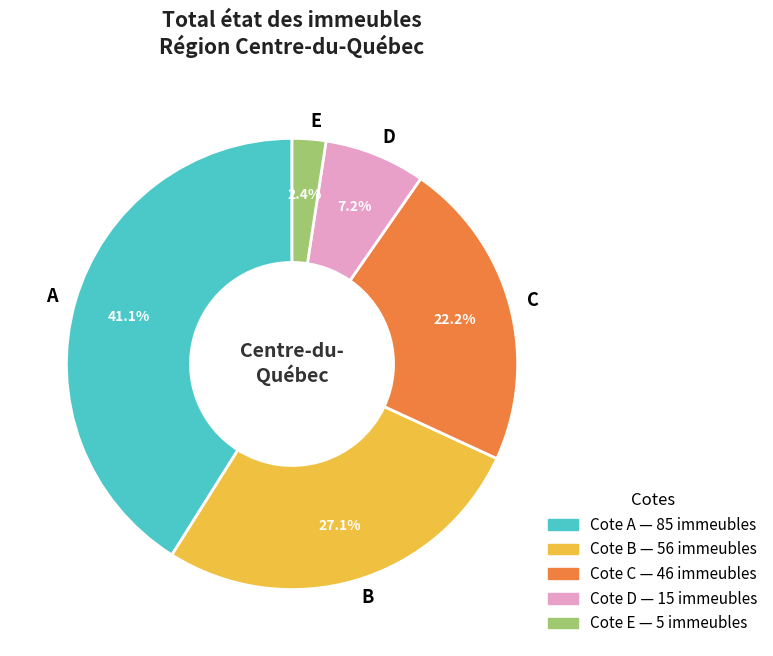

Count the number of slices in the pie.

5